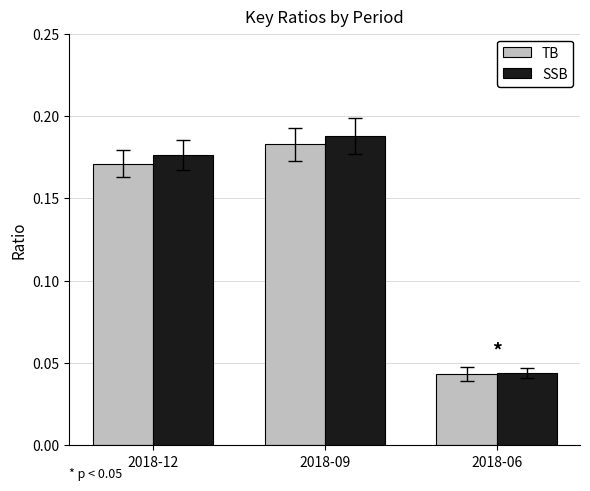

Which series has the widest spread of values?

SSB